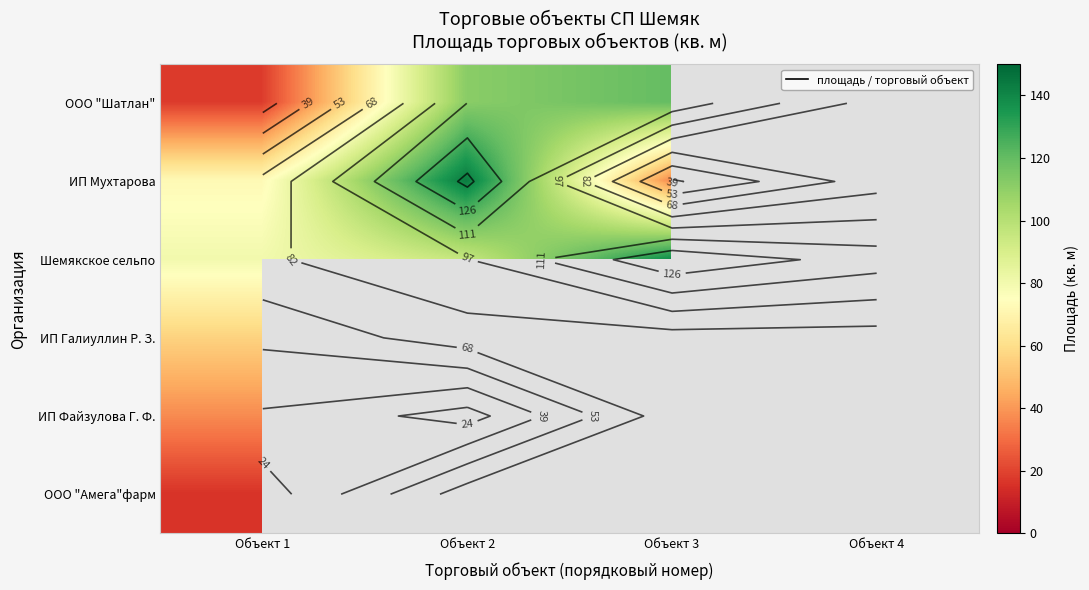

What is the highest value of the ООО "Шатлан" series?

120.0